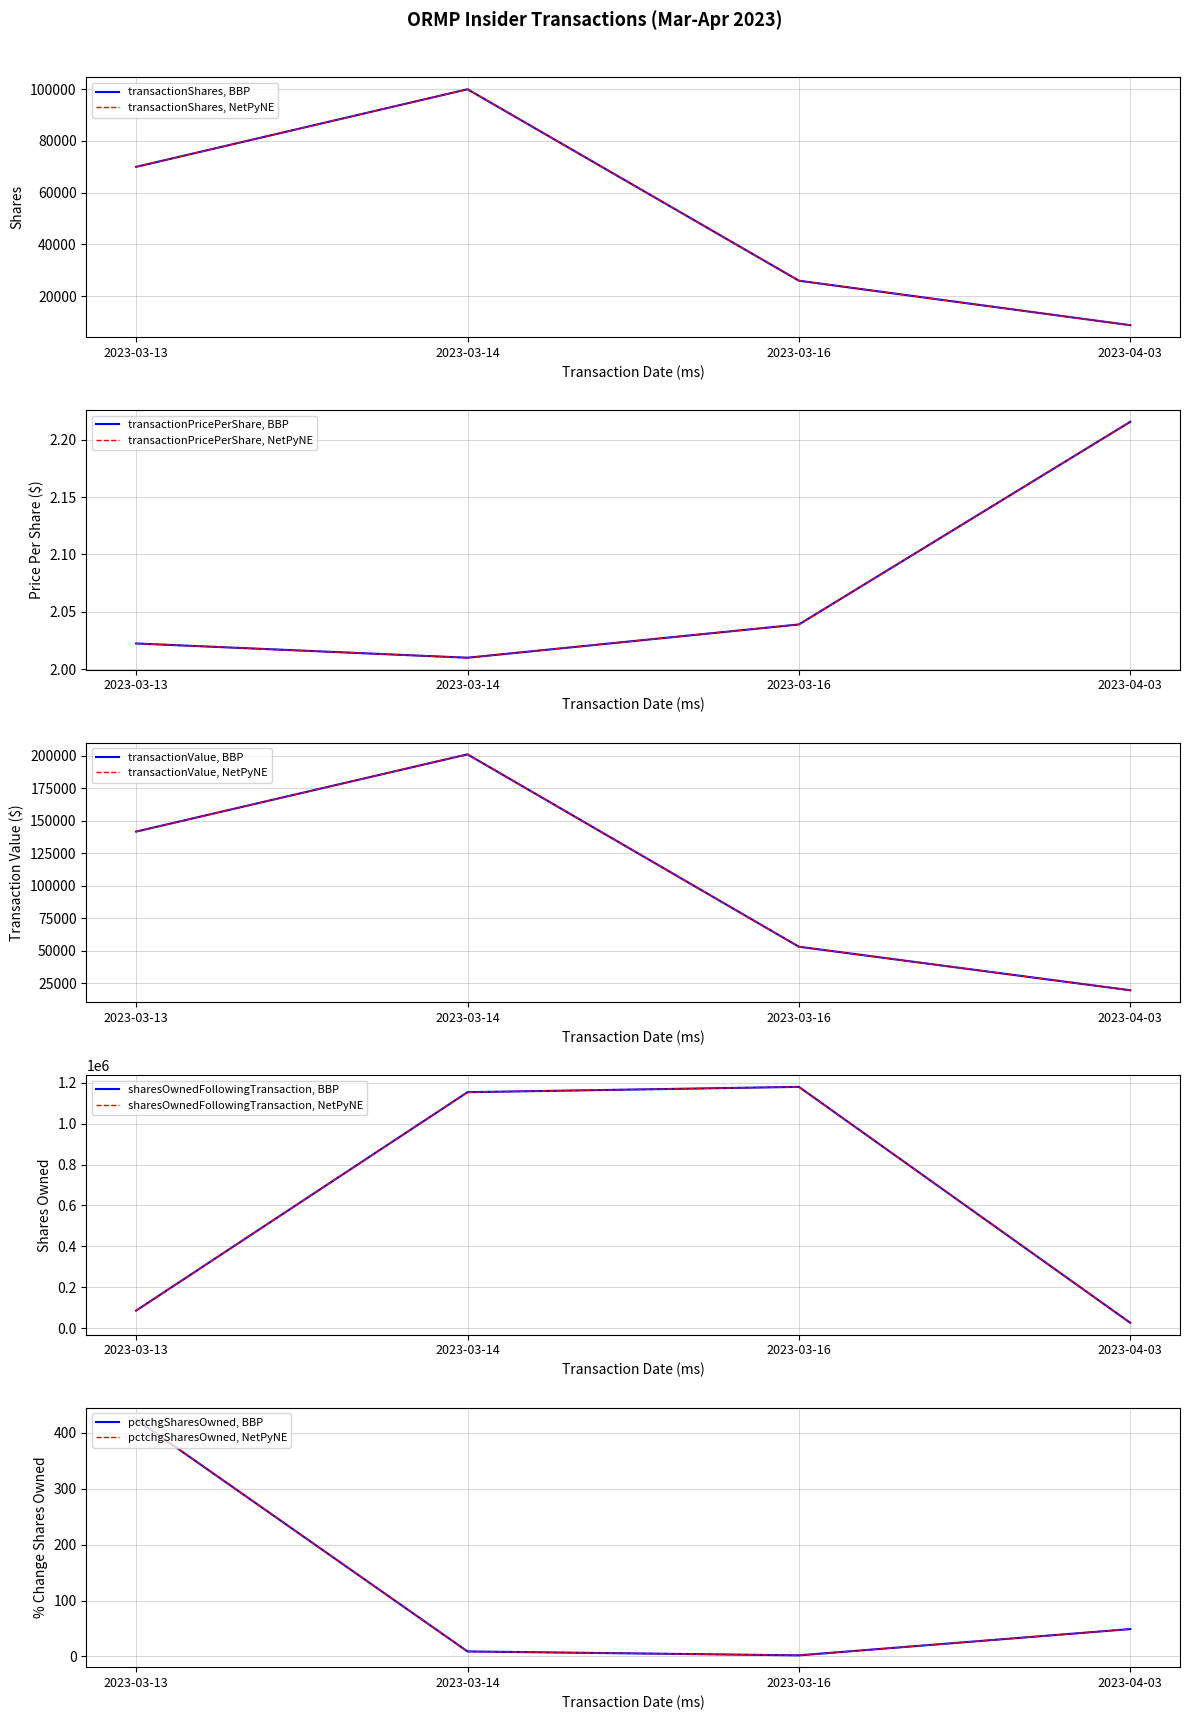

What is the value of the sharesOwnedFollowingTransaction point at the 2nd from the left?

1153098.0